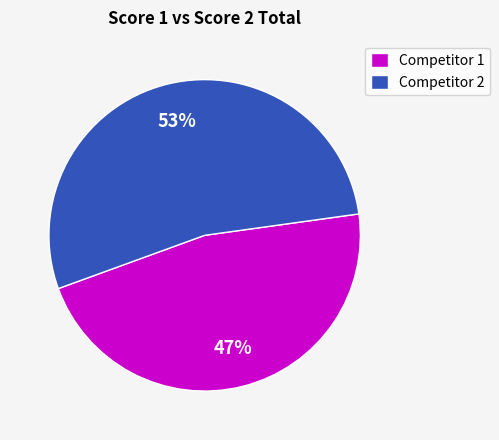

True or false: Competitor 1 accounts for 53% of the total.

False